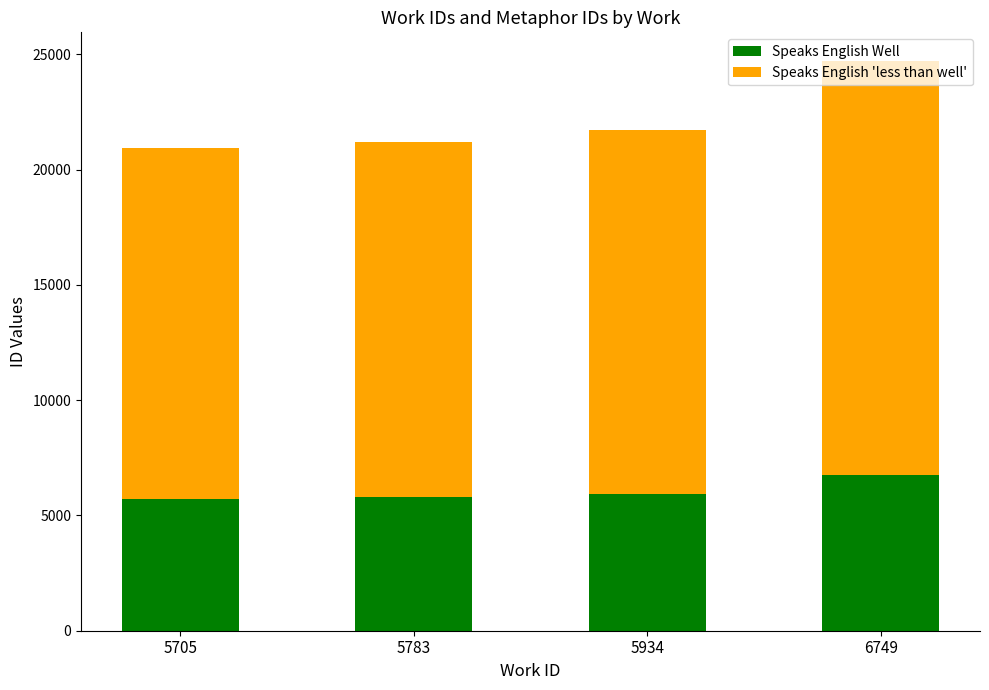

At which category is the sum across all series the highest?

6749